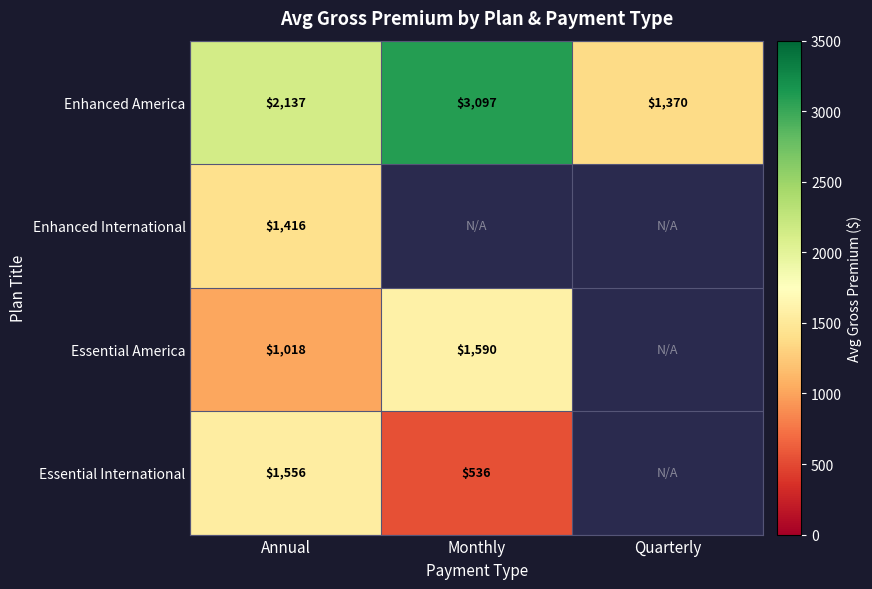

Where is Enhanced America nearest to the value 2233?

Annual